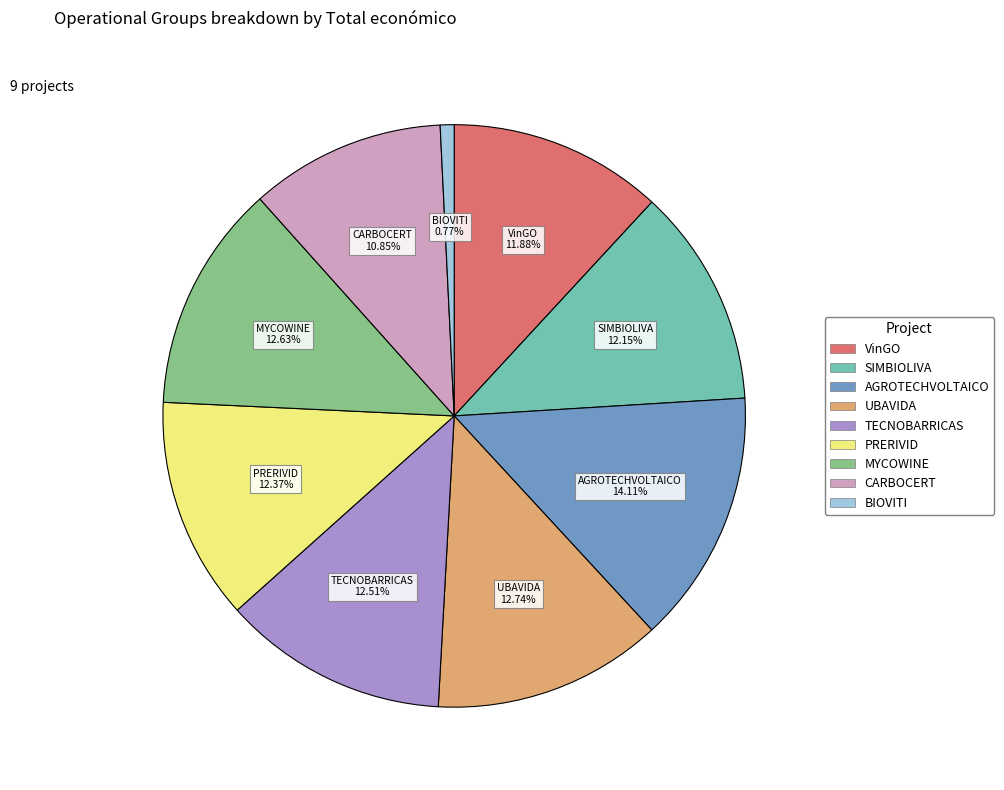

Is there a majority slice in this chart?

No